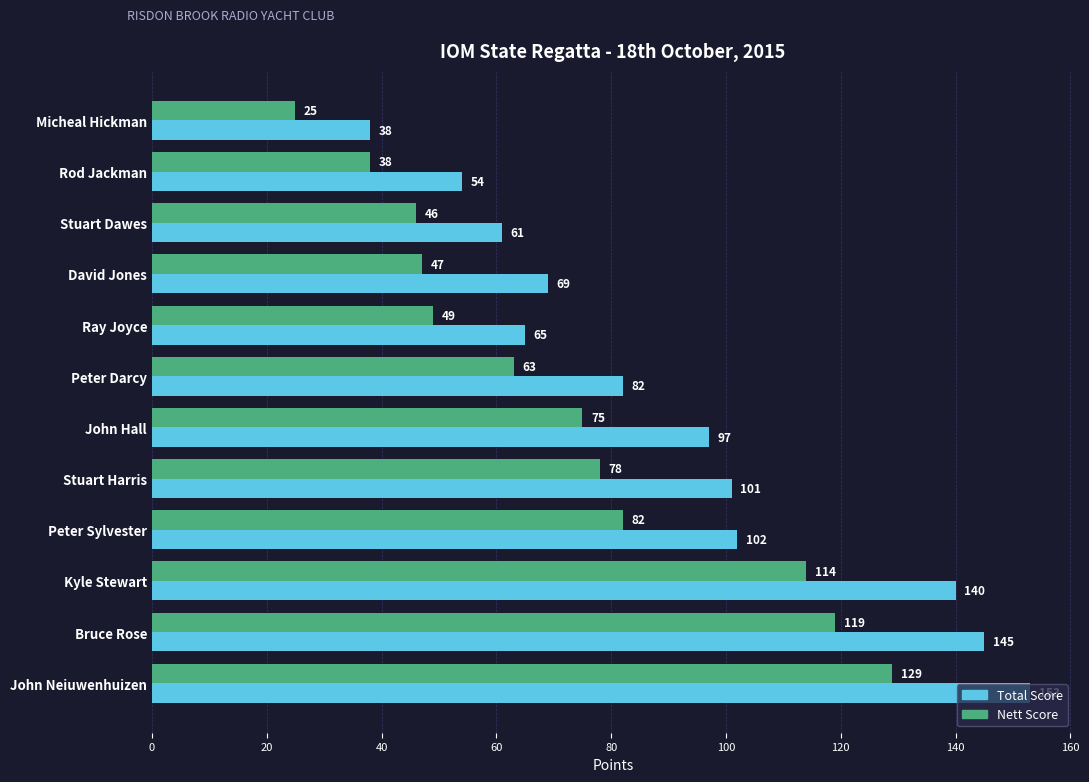

What is the minimum value shown in the chart?

25